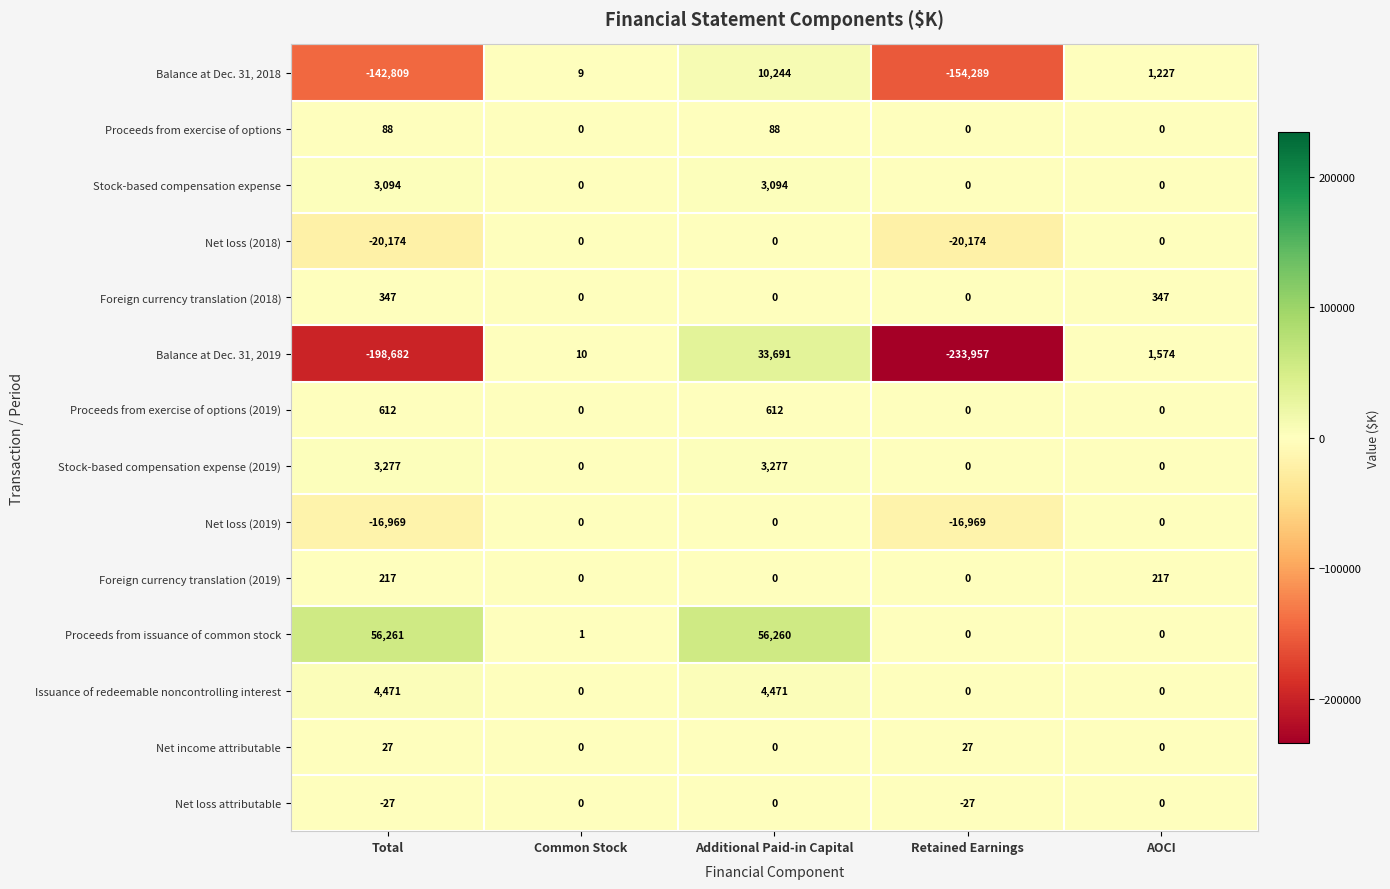

Rank the series at Total from lowest to highest value.

Balance at Dec. 31, 2019, Balance at Dec. 31, 2018, Net loss (2018), Net loss (2019), Net loss attributable, Net income attributable, Proceeds from exercise of options, Foreign currency translation (2019), Foreign currency translation (2018), Proceeds from exercise of options (2019), Stock-based compensation expense, Stock-based compensation expense (2019), Issuance of redeemable noncontrolling interest, Proceeds from issuance of common stock